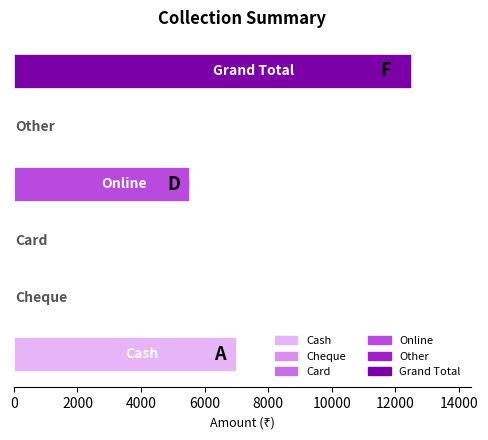

What is the maximum value shown in the chart?

12500